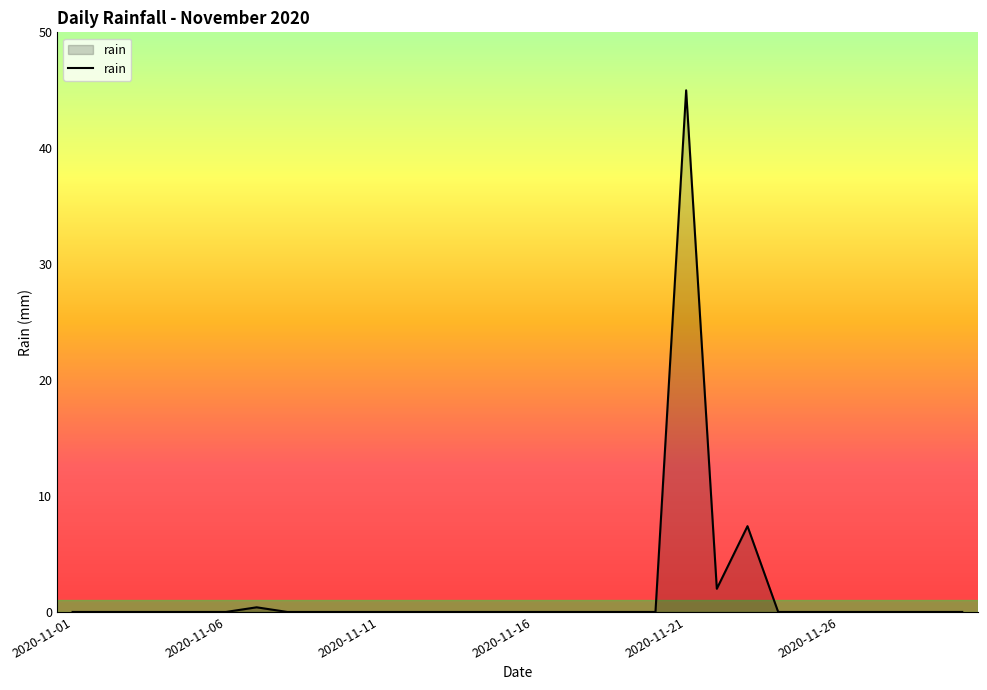

What is the greatest value displayed?

45.0